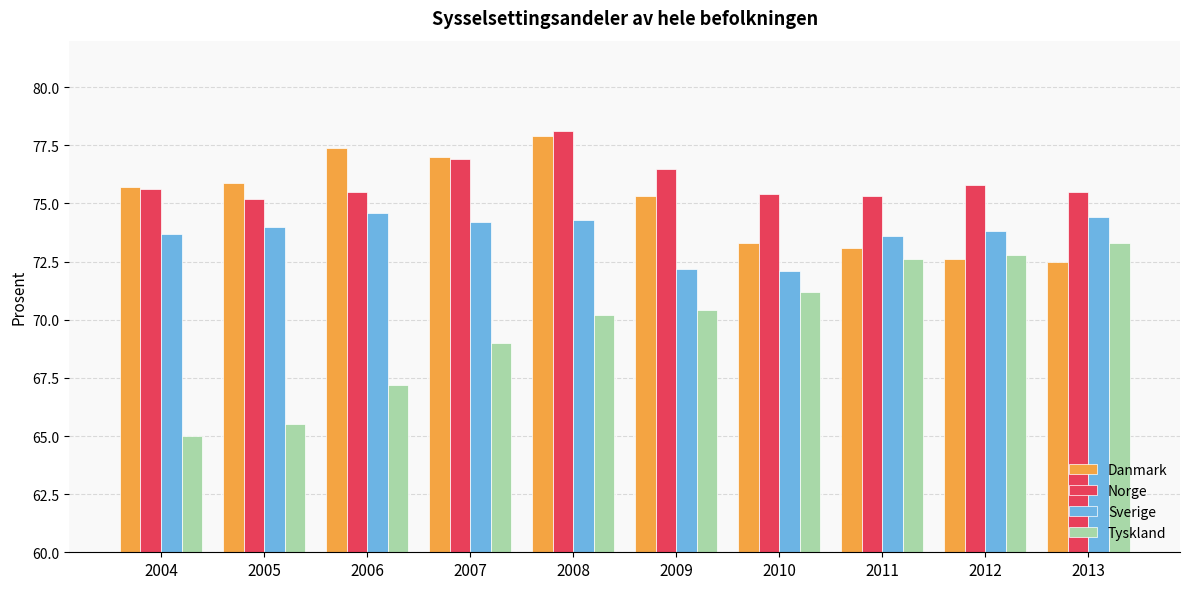

List the series in order of their peak value, highest first.

Norge, Danmark, Sverige, Tyskland